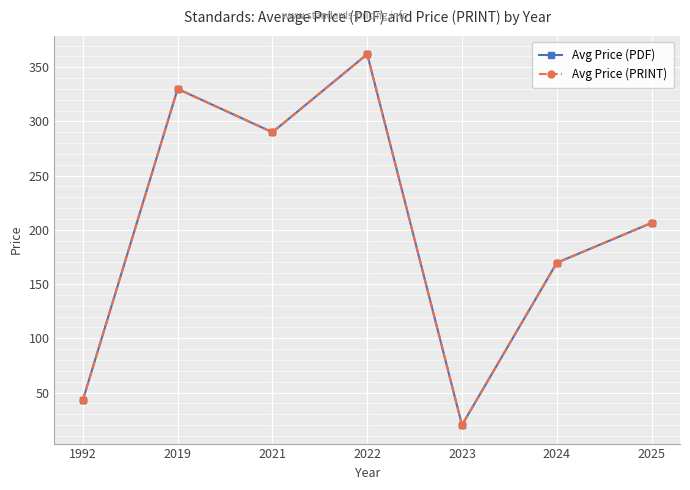

True or false: Avg Price (PRINT) and Avg Price (PDF) intersect in this chart.

False